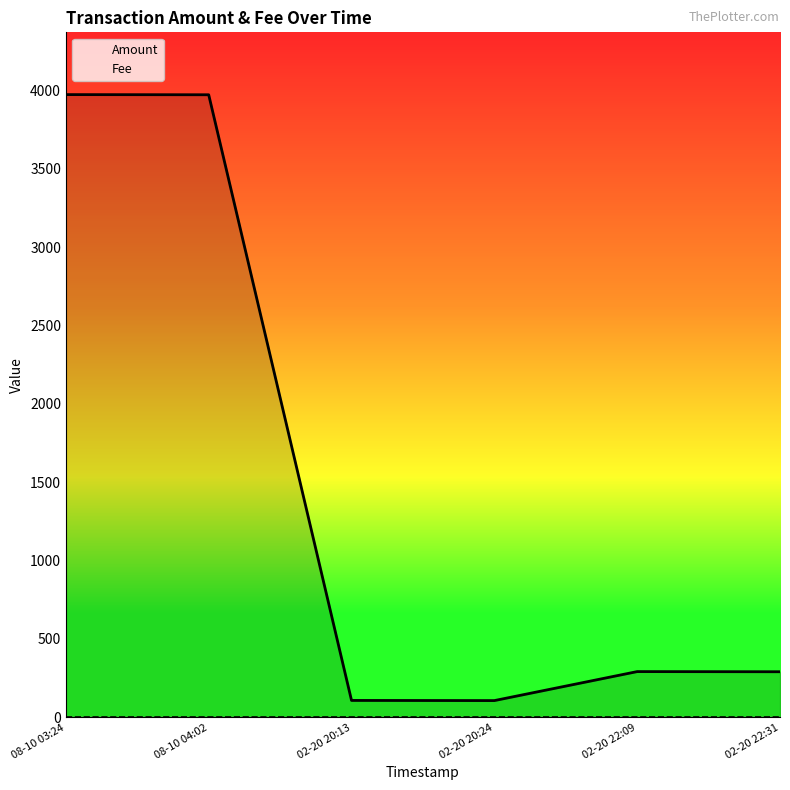

Reading left to right, list all the values displayed in this chart.

Amount: 08-10 03:24=3973.1	08-10 04:02=3972.1	02-20 20:13=108.0	02-20 20:24=107.0	02-20 22:09=292.0	02-20 22:31=291.0
Fee: 08-10 03:24=1.0	08-10 04:02=1.0	02-20 20:13=1.0	02-20 20:24=1.0	02-20 22:09=1.0	02-20 22:31=1.0